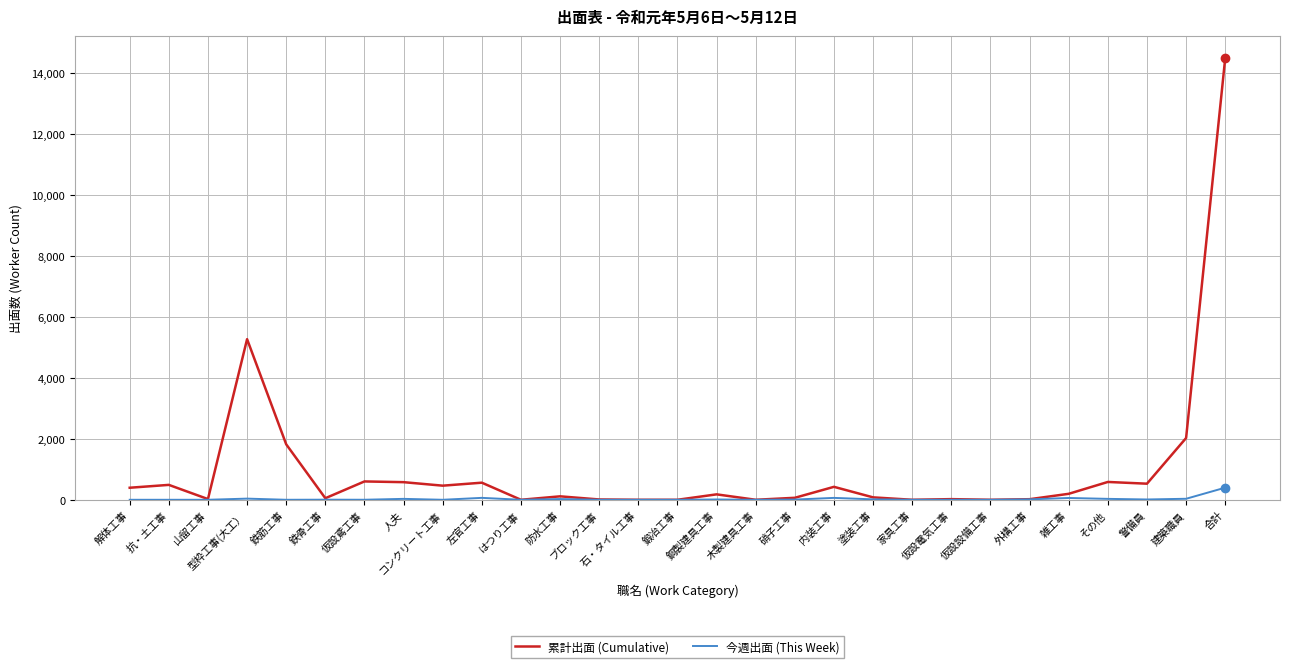

The 今週出面 (This Week) series shows 0 at ブロック工事. True or false?

True